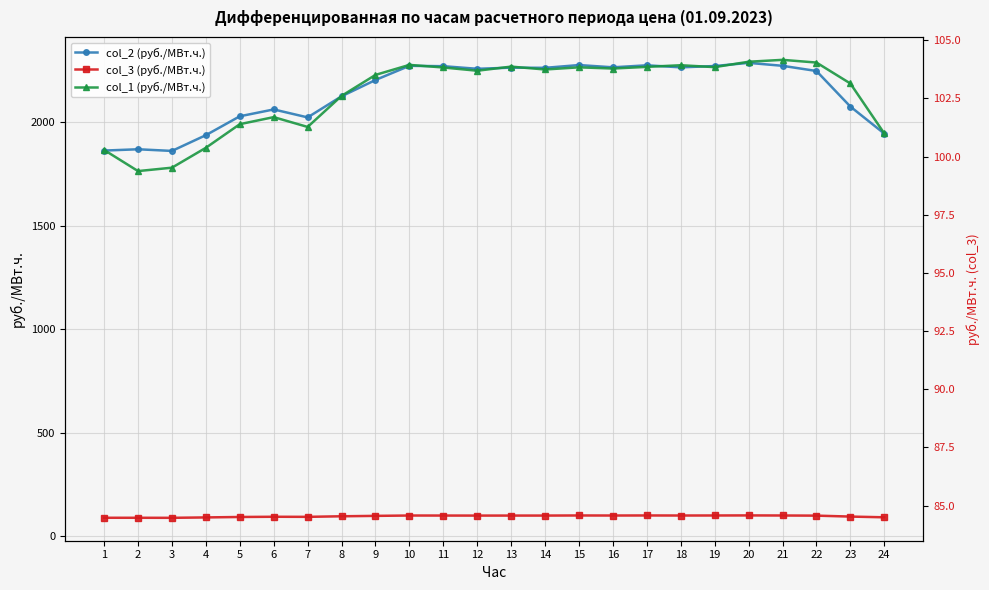

In col_3 (руб./МВт.ч.), how many points are higher than both neighbors (excluding endpoints)?

5